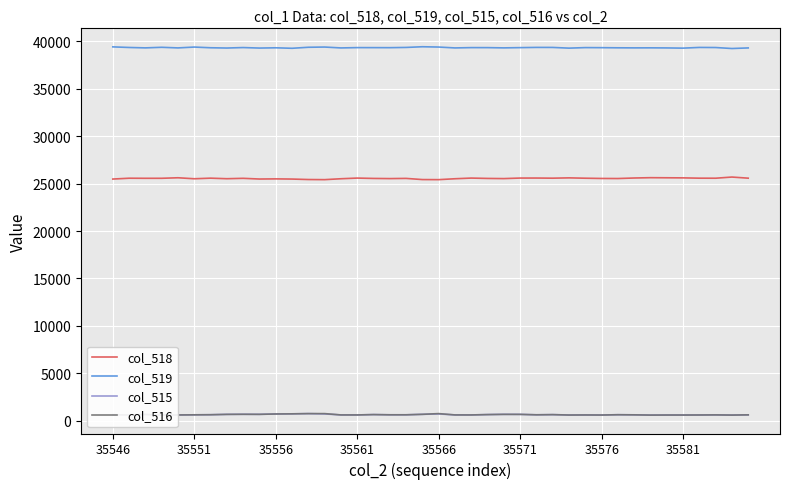

At how many categories does at least one series exceed 36429?

40